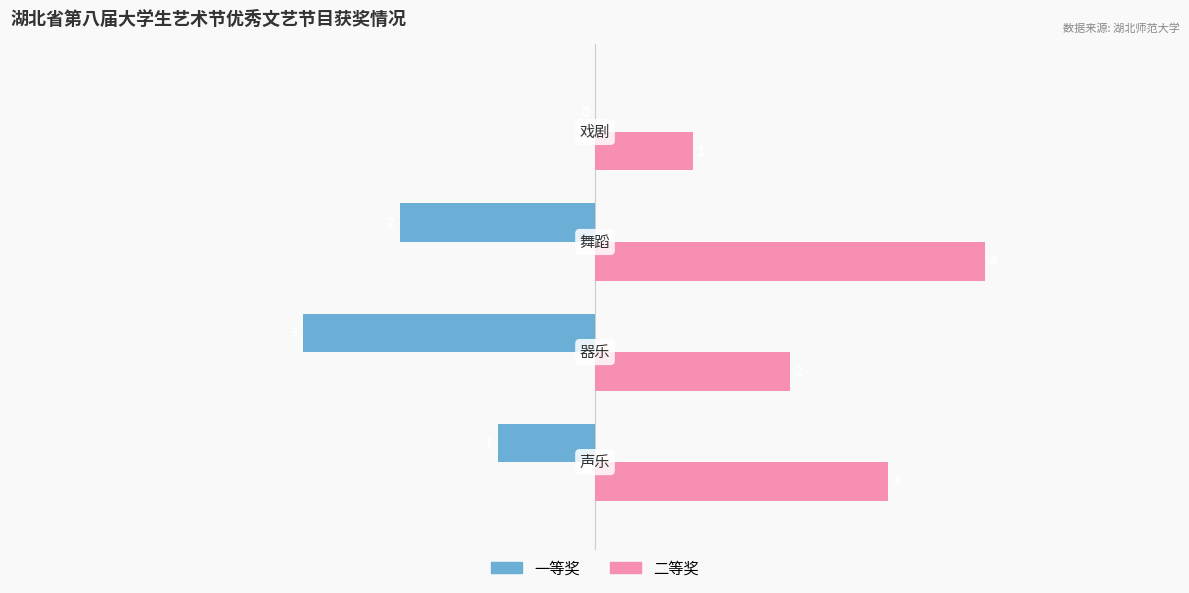

How many 一等奖 values are between -2 and 0?

3